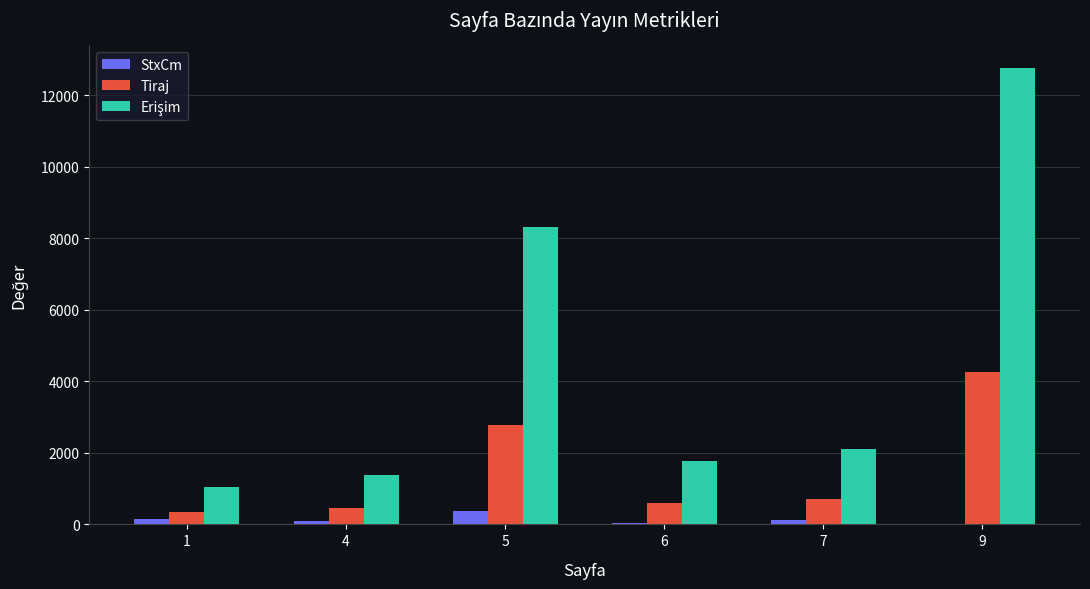

Is the value of StxCm at 5 greater than the value of Tiraj at 7?

No